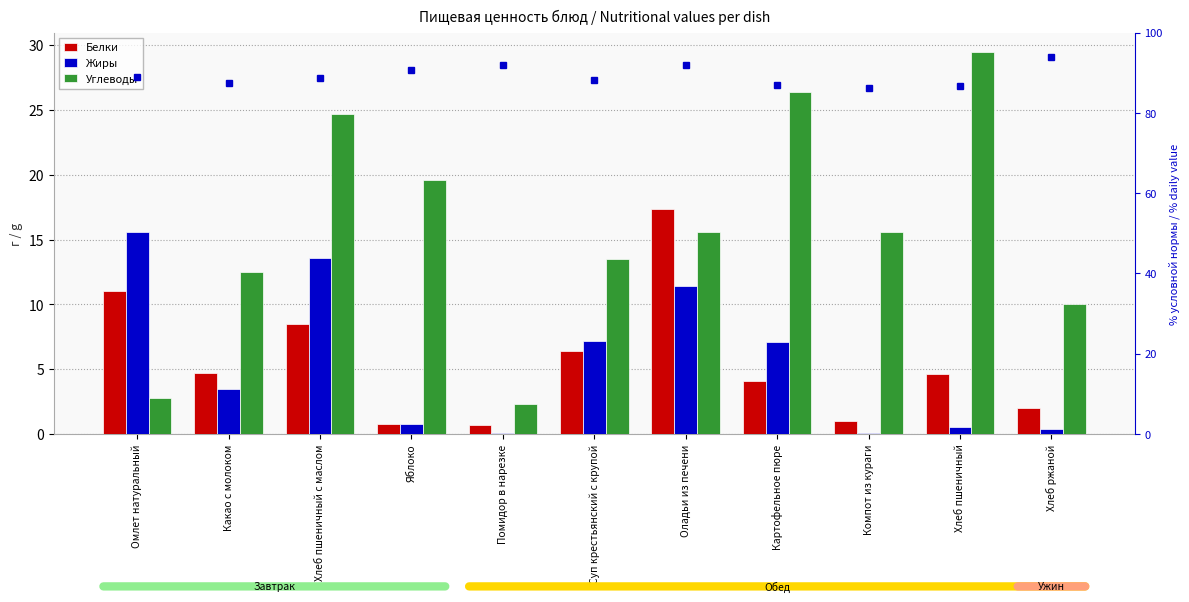

What is the spread (max minus min) of values at Хлеб пшеничный с маслом?

16.2